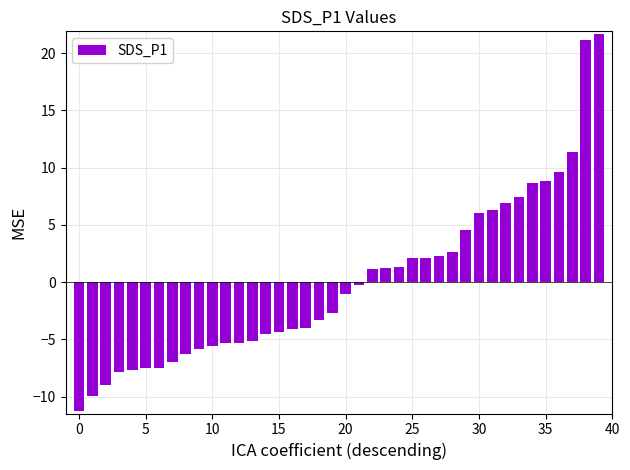

What is the value of the 37th bar from the left?

9.6